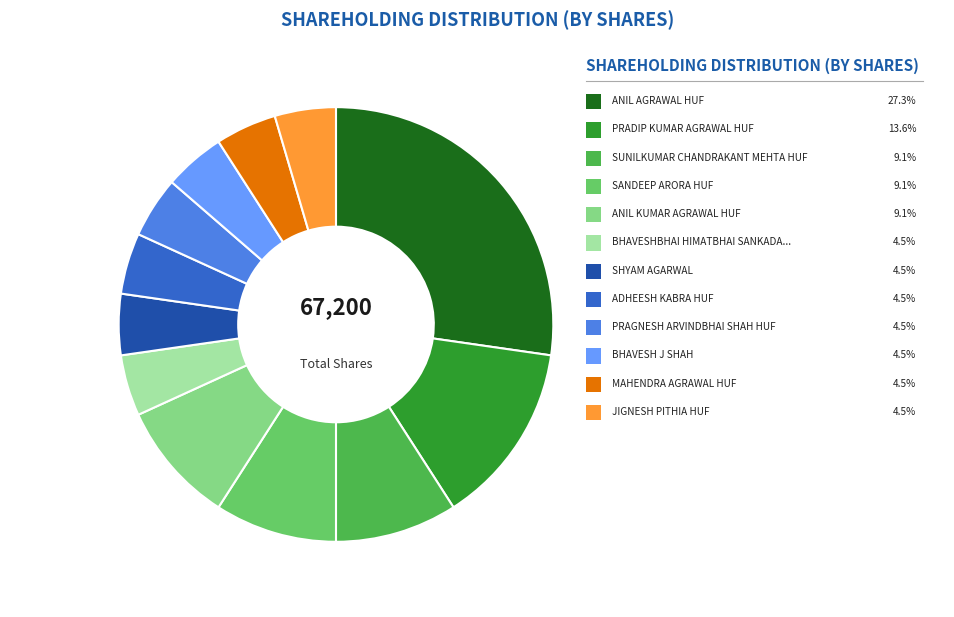

Is there any slice that represents more than half of the pie?

No